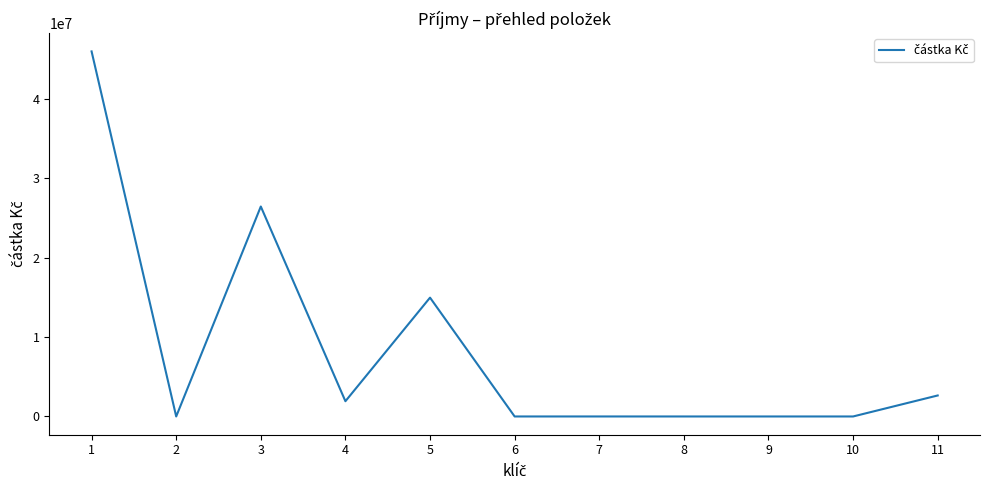

At which label does the data first exceed 1104?

1